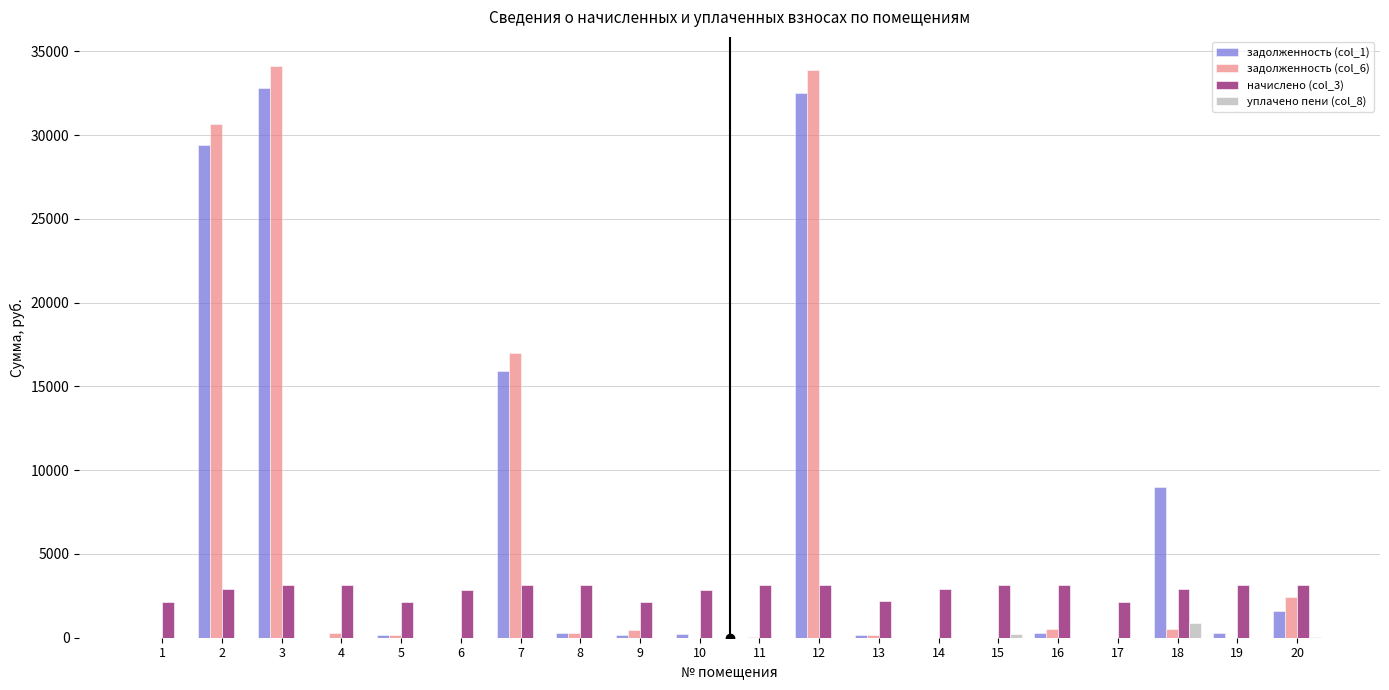

What is the average value of the задолженность (col_6) series?

6026.4